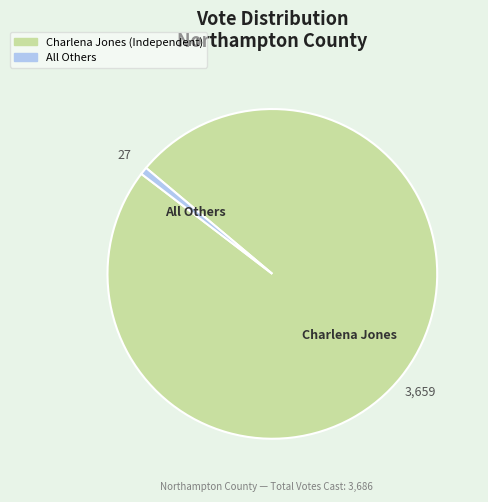

Which slice is the largest?

Charlena Jones (Independent)